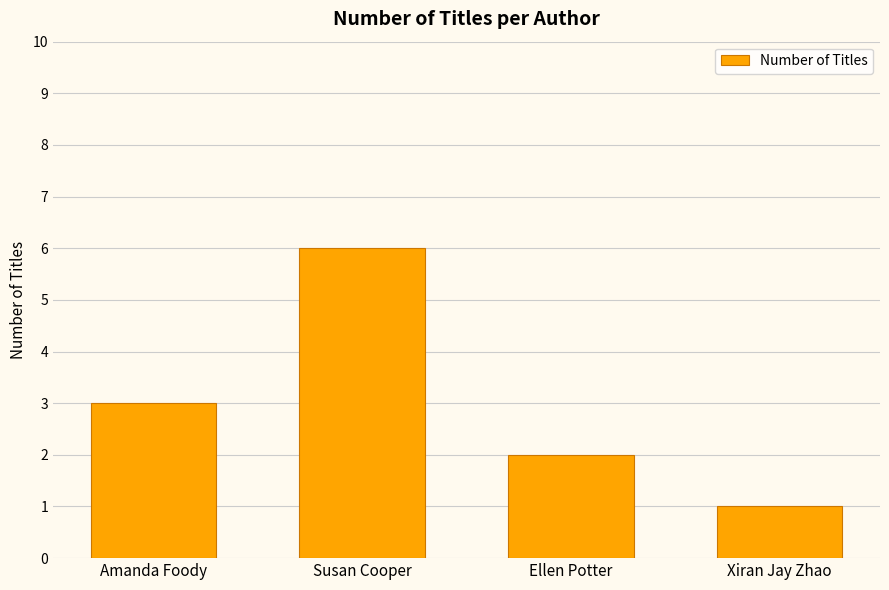

Reading right to left, transcribe all the data shown in this chart.

1	2	6	3